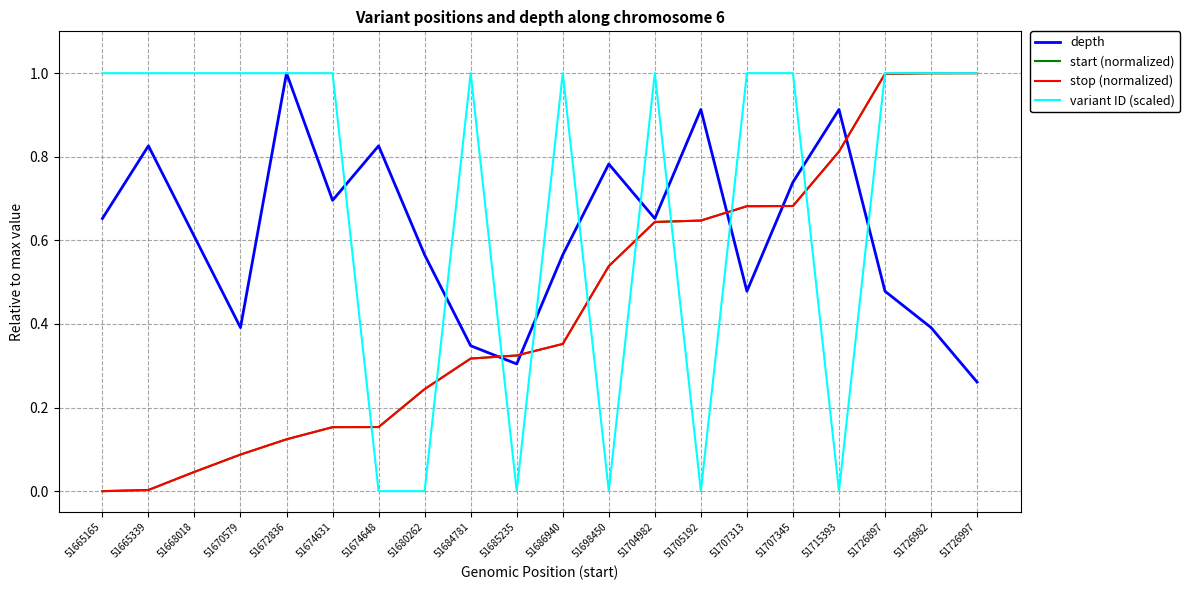

What is the highest value of the start (normalized) series?

1.0